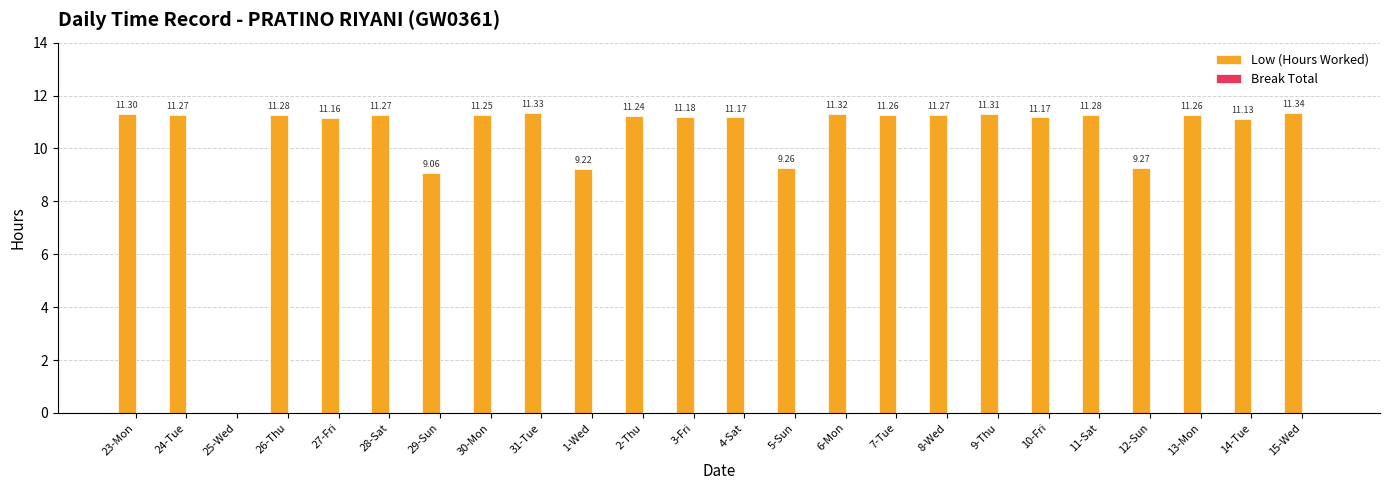

Count the number of categories in the chart.

24